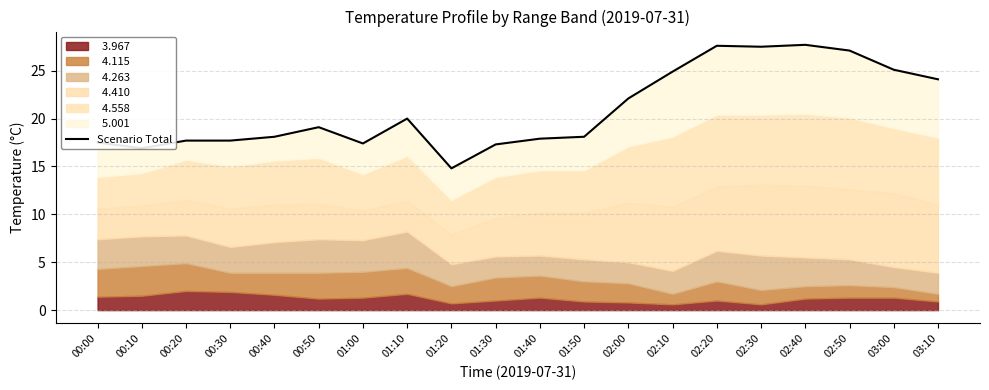

How many lines are shown in the chart?

1